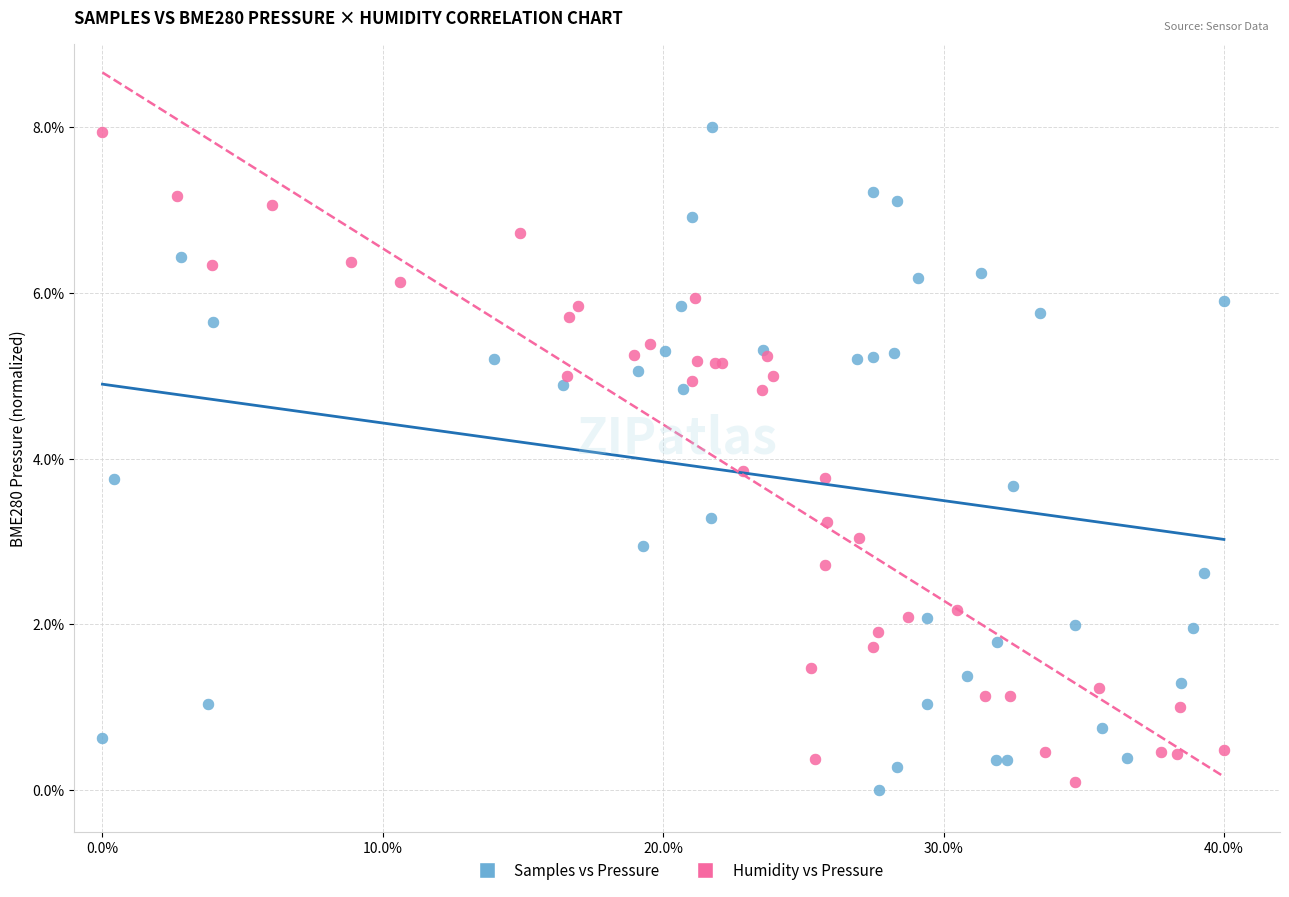

Which series has the largest Y range (max minus min)?

Samples vs Pressure